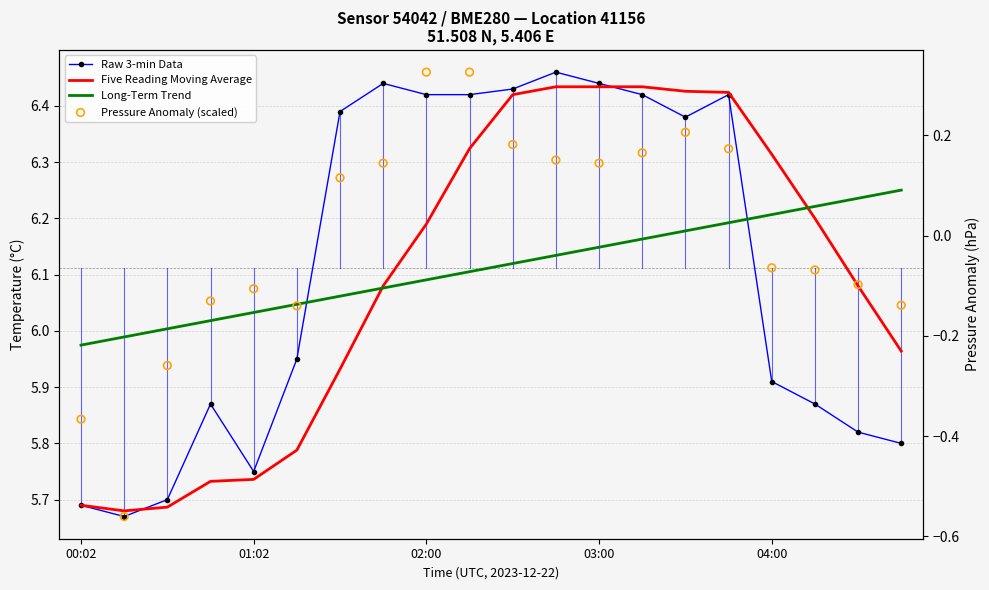

Which series contains the lowest Y value?

Pressure Anomaly (scaled)